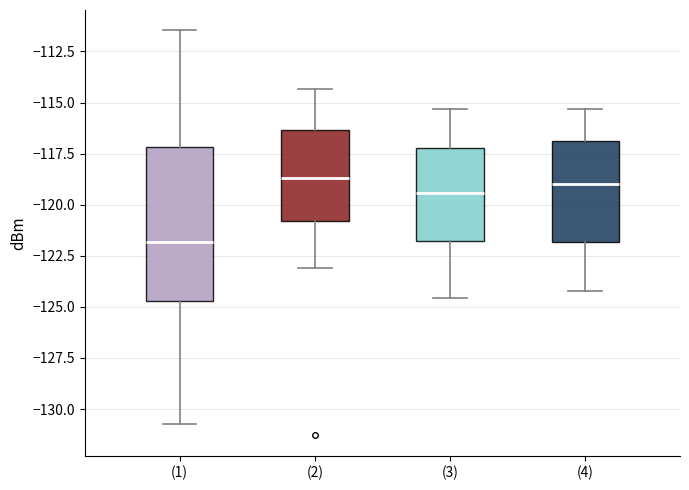

Where does the upper whisker of the box for (4) end on the y-axis? The values are not printed on the chart, so give them approximately, as read against the axis.

-115.5